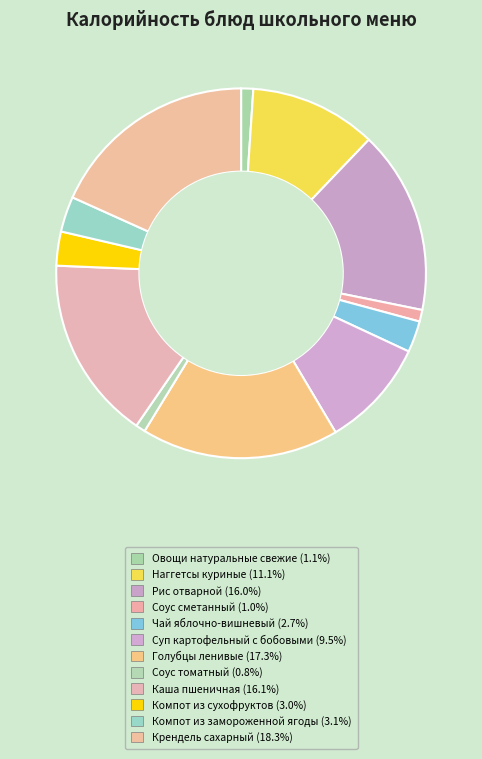

Is there any slice that represents more than half of the pie?

No